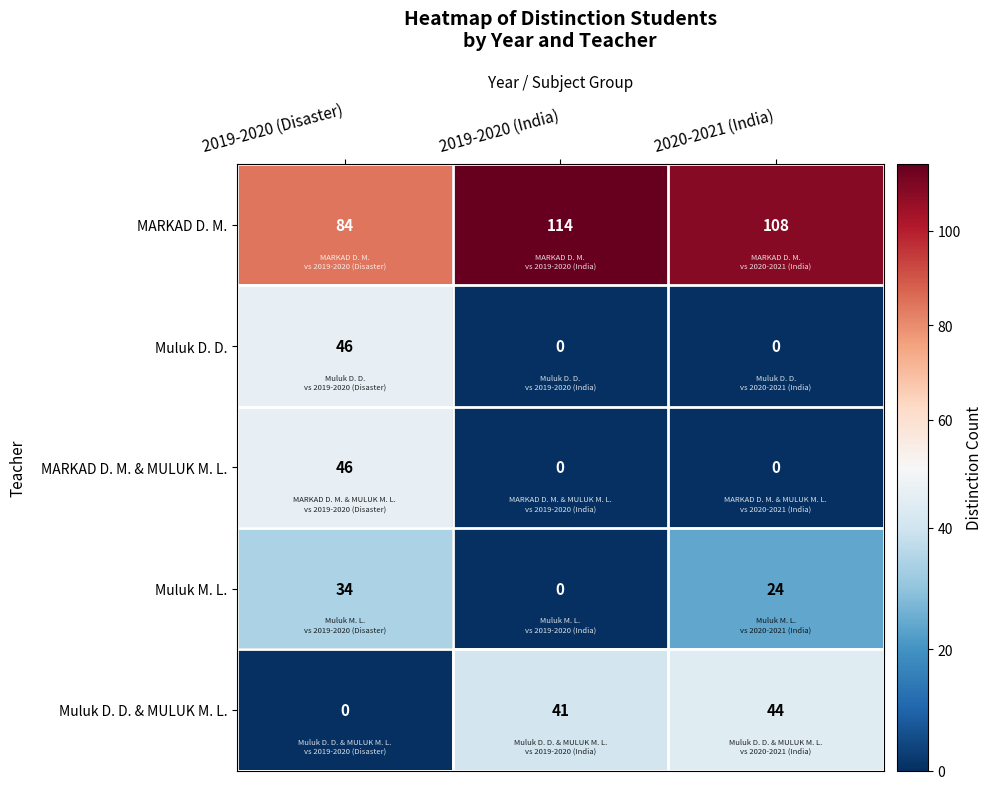

Is it true that MARKAD D. M. & MULUK M. L. equals 46 at 2019-2020 (Disaster)?

True